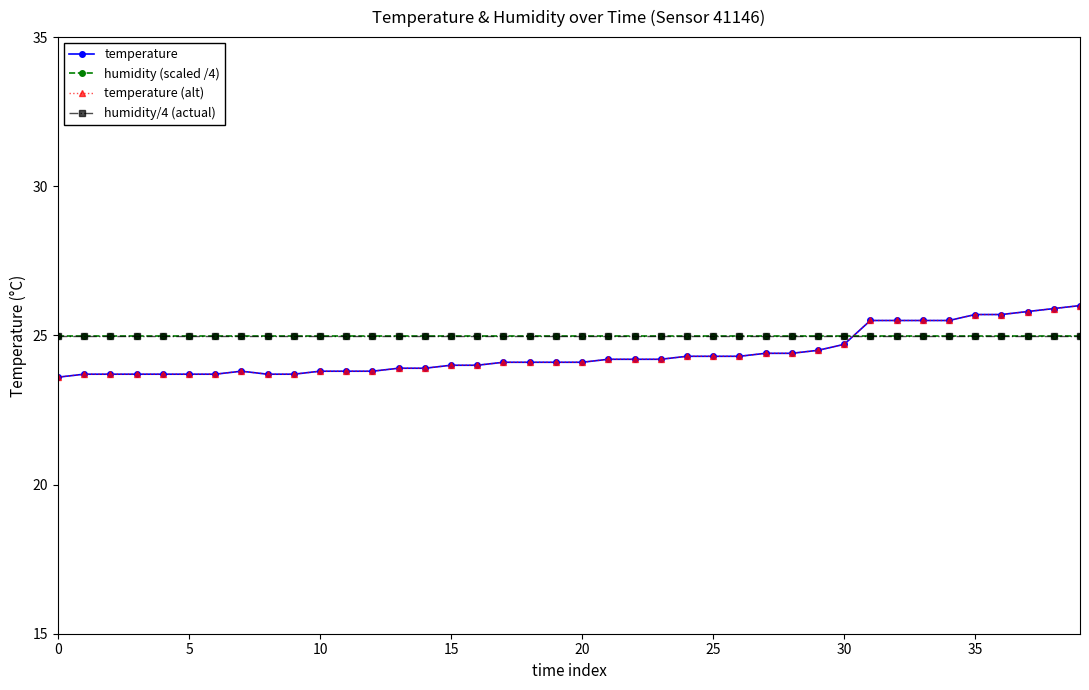

Does the chart have visible grid lines?

No